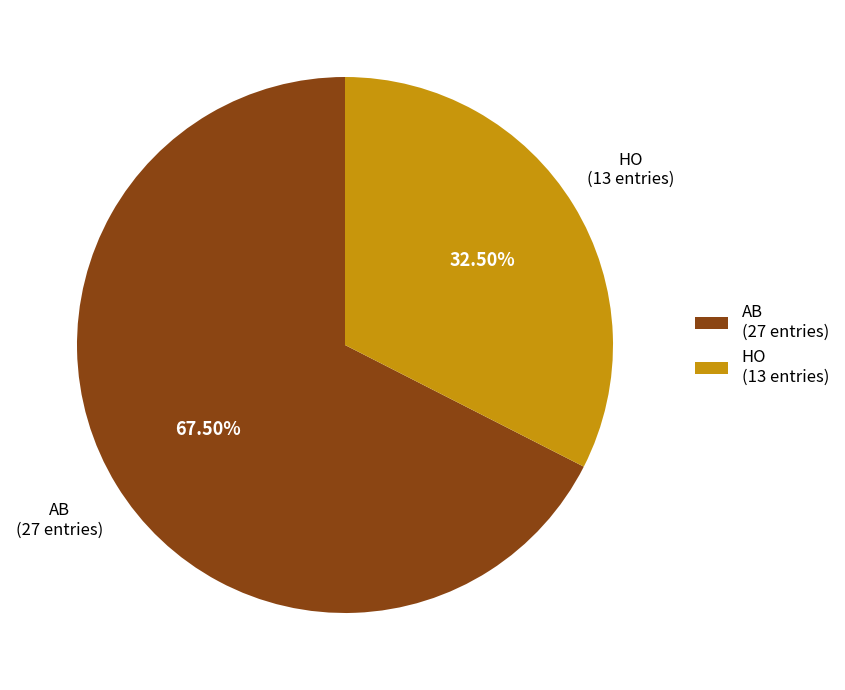

How much of the chart is everything except AB?

32.5%